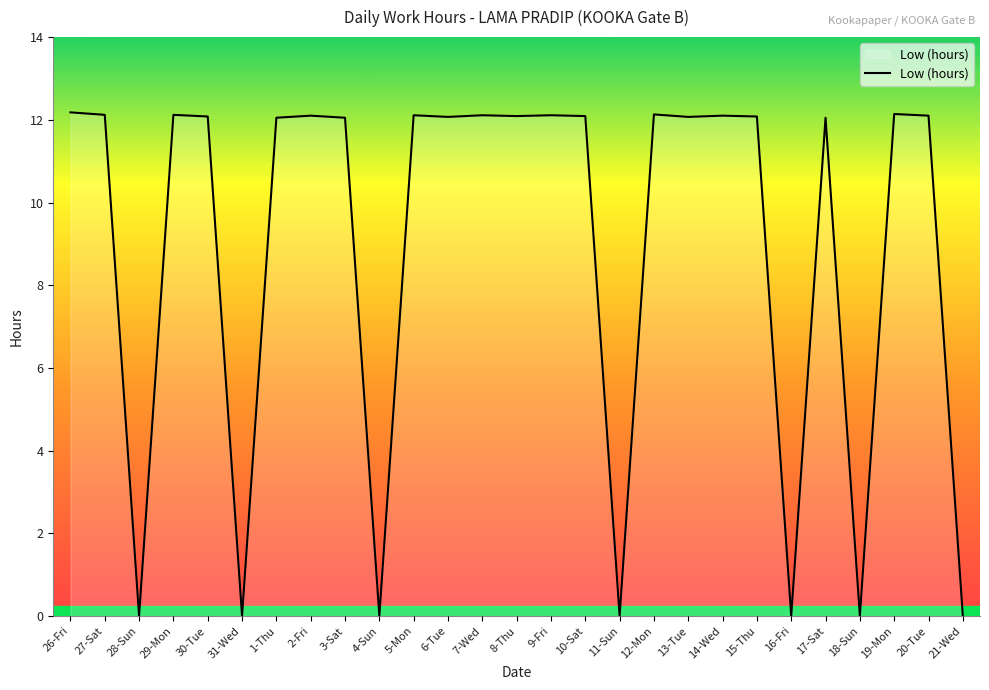

The value at 7-Wed is 7.6. True or false?

False